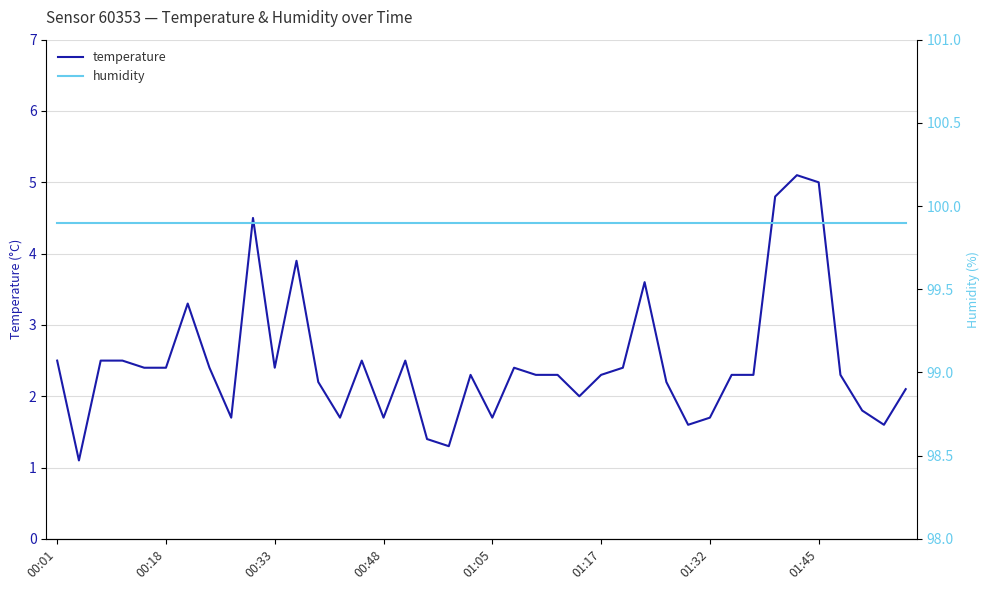

What are all the series names shown in the legend?

temperature, humidity